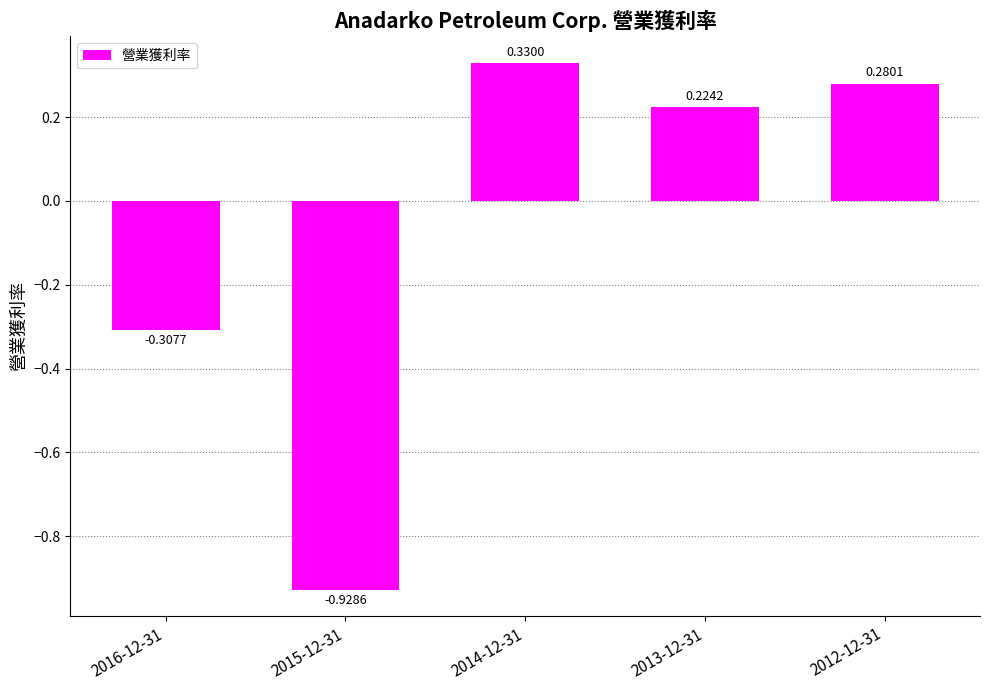

What is the label of the 2nd bar from the right?

2013-12-31